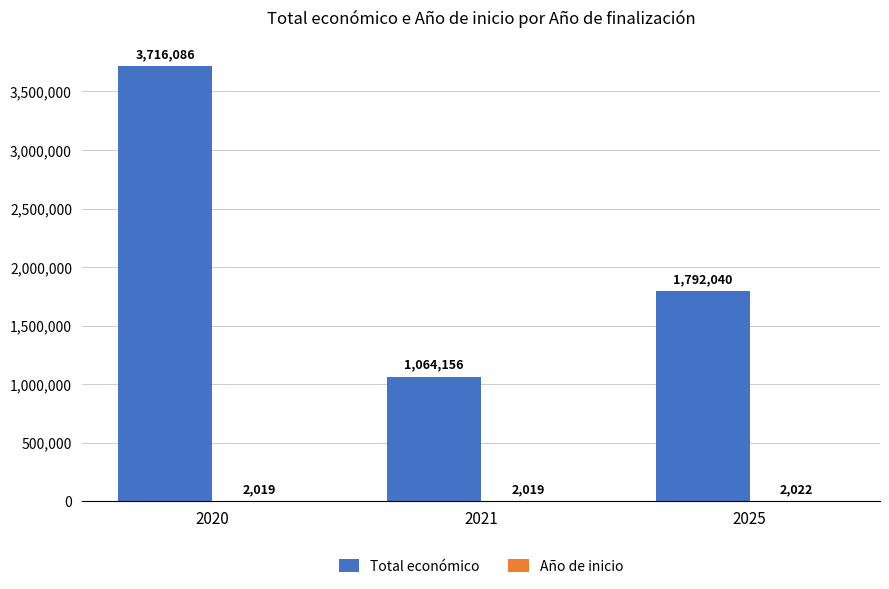

Read the Total económico value at 2025, to the nearest 10.

1792040